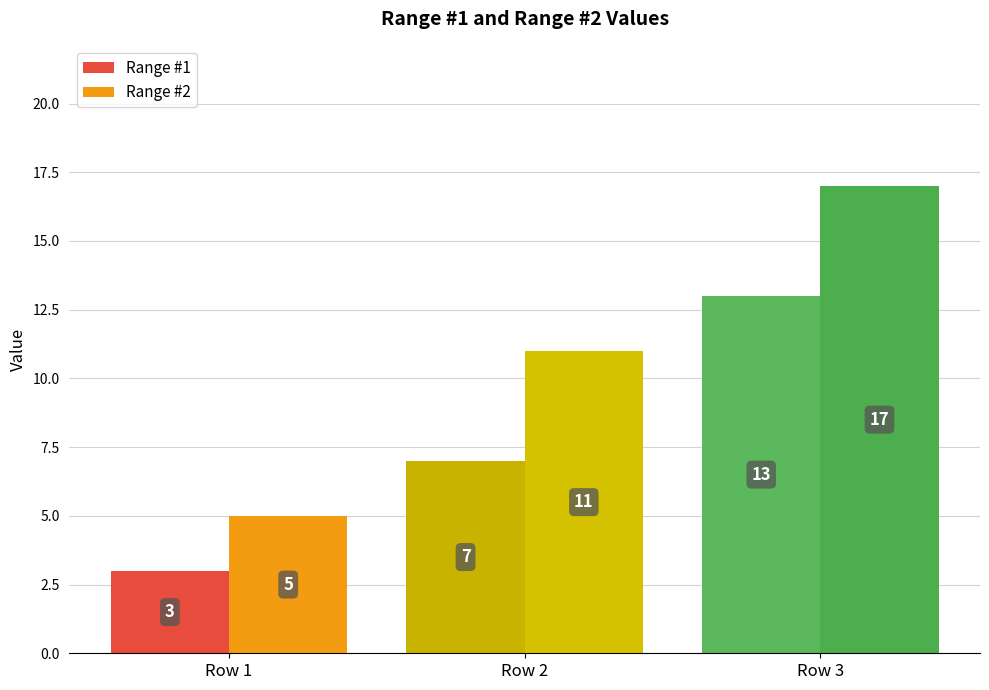

Rank the categories by Range #1 value from highest to lowest.

Row 3, Row 2, Row 1